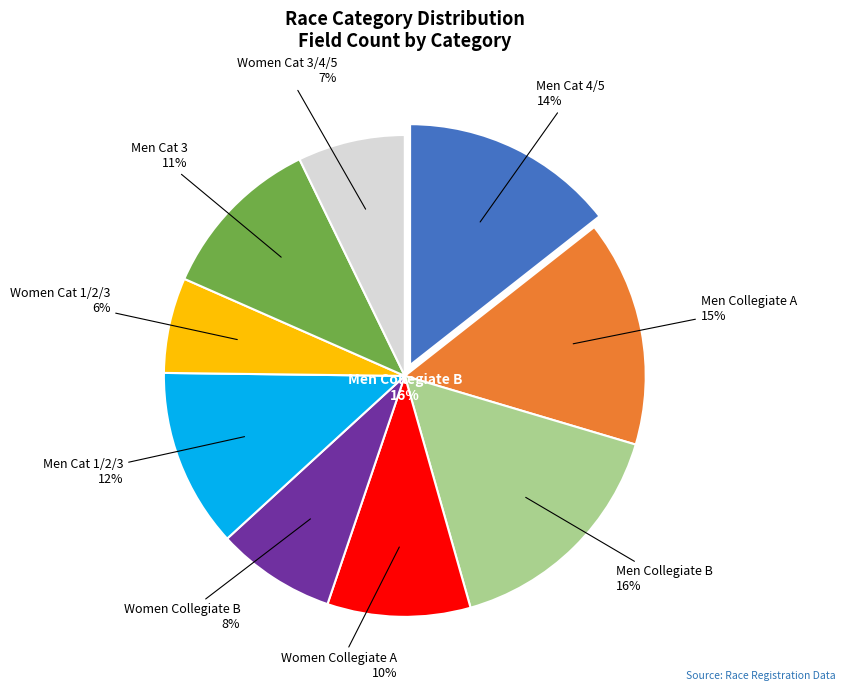

Combined, what portion of the pie is Women Cat 3/4/5 and Men Cat 1/2/3?

19.2%